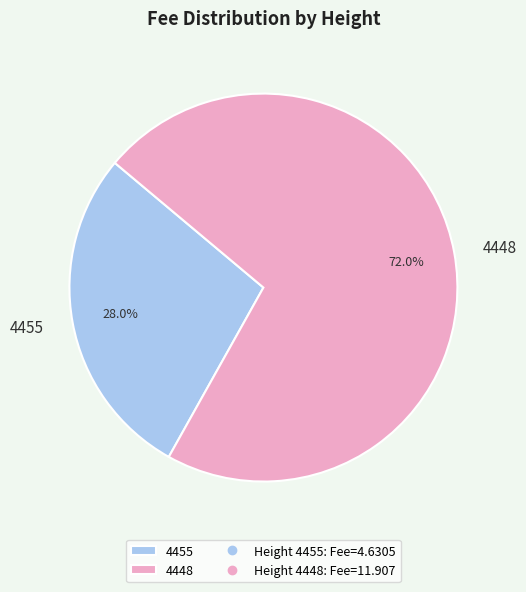

To the nearest percent, what portion does 4448 represent?

72%